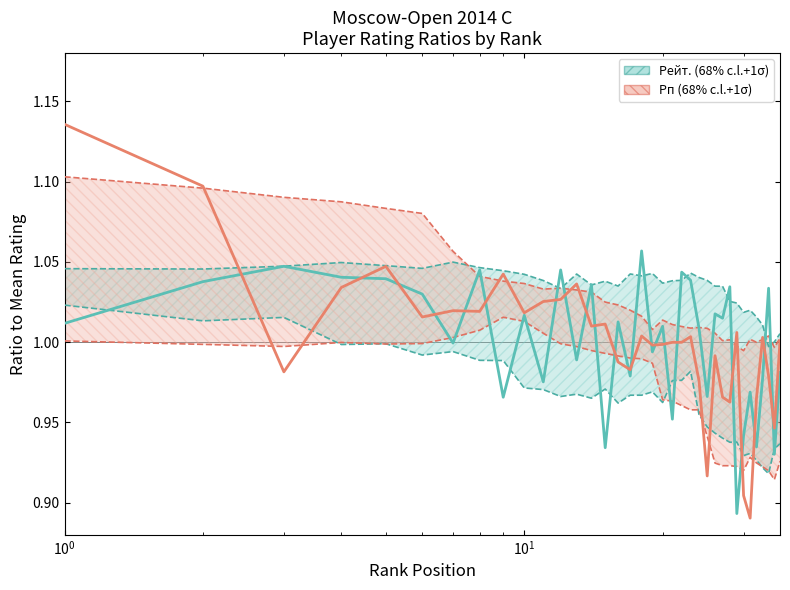

Reading left to right, list all the values displayed in this chart.

Рейт. (68% c.l.+1σ): 1.0	1.0	1.0	1.0	1.0	1.0	1.0	1.0	1.0	1.0	1.0	1.0	1.0	1.0	0.9	1.0	1.0	1.1	1.0	1.0	1.0	1.0	1.0	1.0	1.0	1.0	1.0	1.0	0.9	0.9	1.0	0.9	1.0	1.0	0.9	1.0
Рп (68% c.l.+1σ): 1.1	1.1	1.0	1.0	1.0	1.0	1.0	1.0	1.0	1.0	1.0	1.0	1.0	1.0	1.0	1.0	1.0	1.0	1.0	1.0	1.0	1.0	1.0	1.0	0.9	1.0	1.0	1.0	1.0	0.9	0.9	1.0	1.0	1.0	0.9	1.0